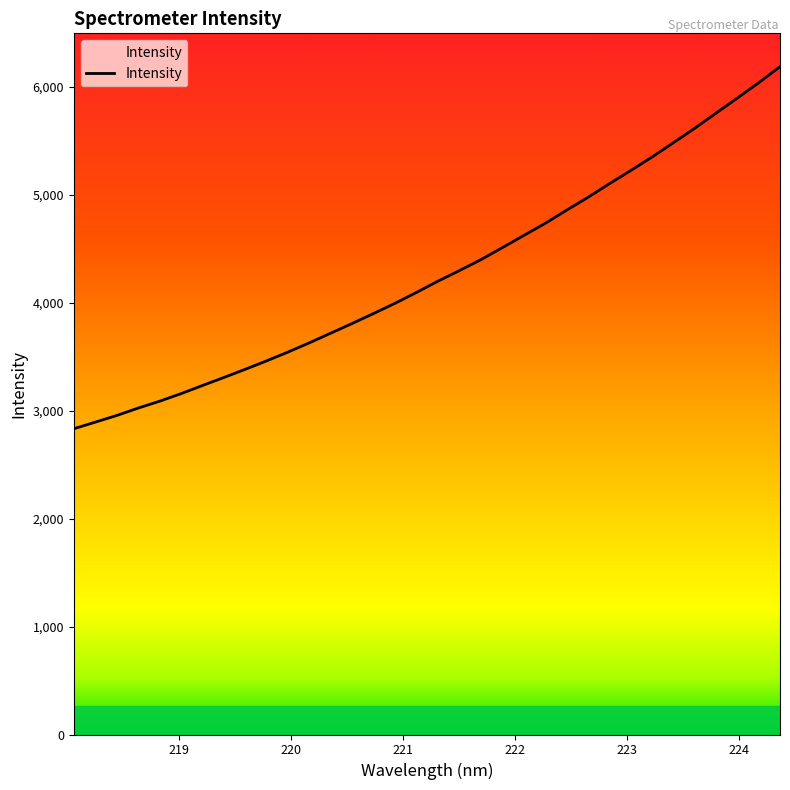

What is the maximum value shown in the chart?

6186.8